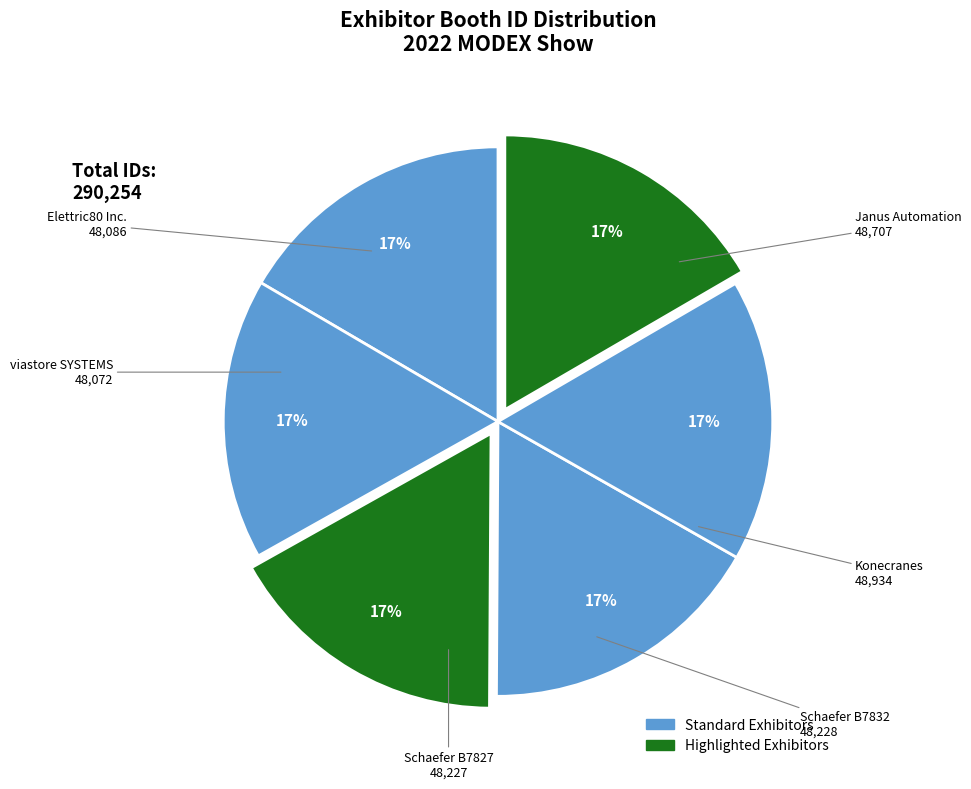

How many slices are in this pie chart?

6